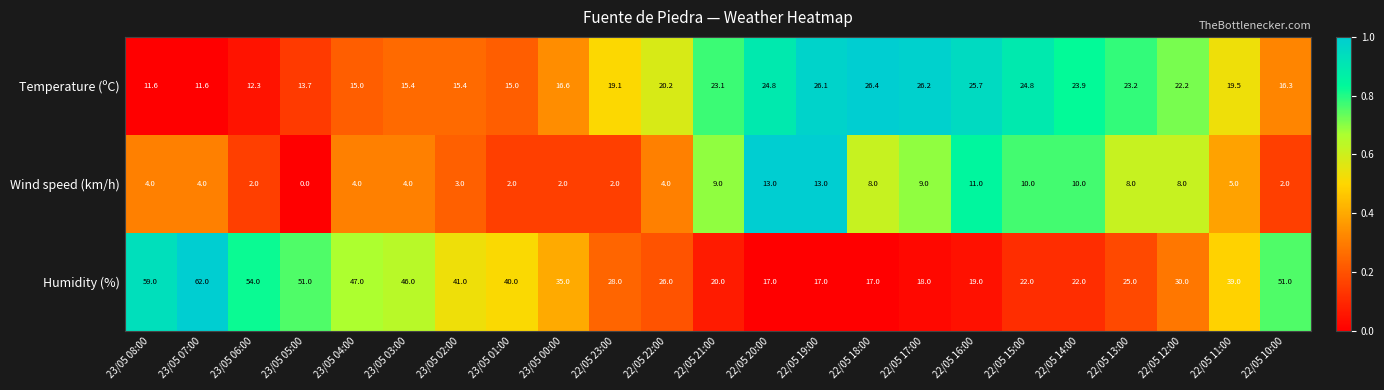

What is the total value across all series at 22/05 10:00?

69.3